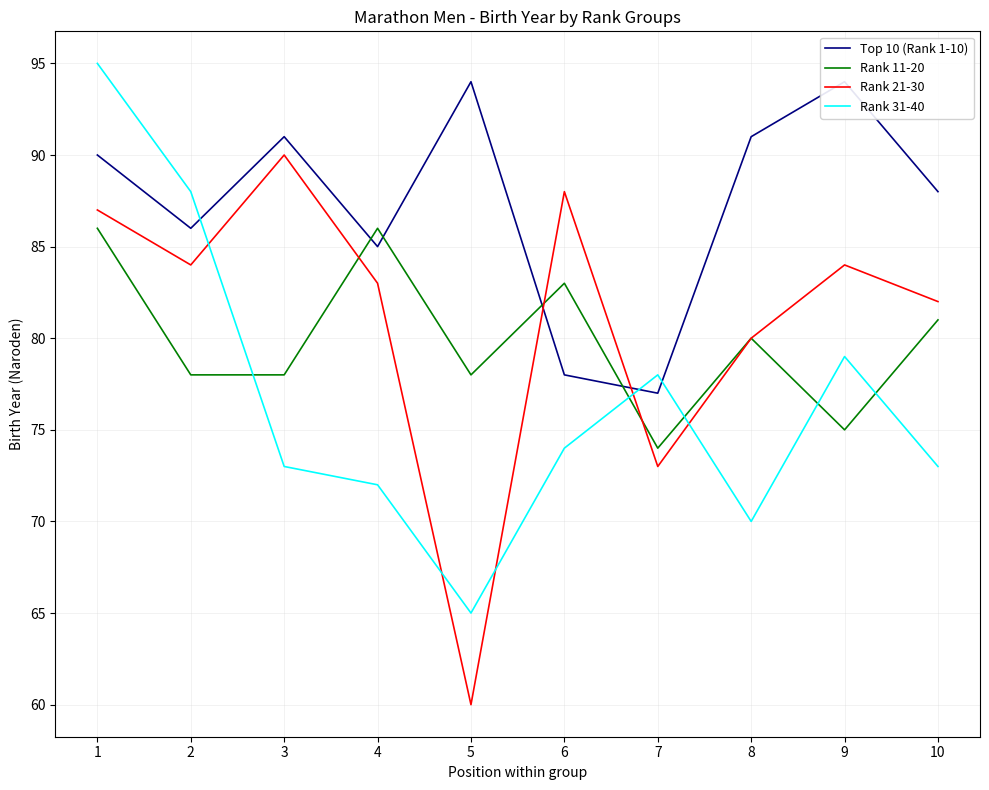

The Rank 21-30 series shows 83 at 4. True or false?

True